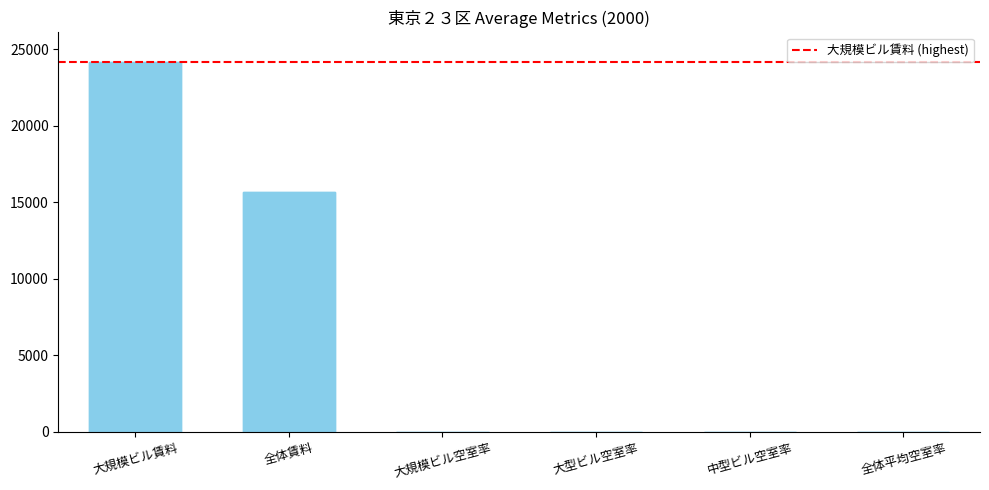

The value of 大規模ビル空室率 at 8 is 1.7. True or false?

False